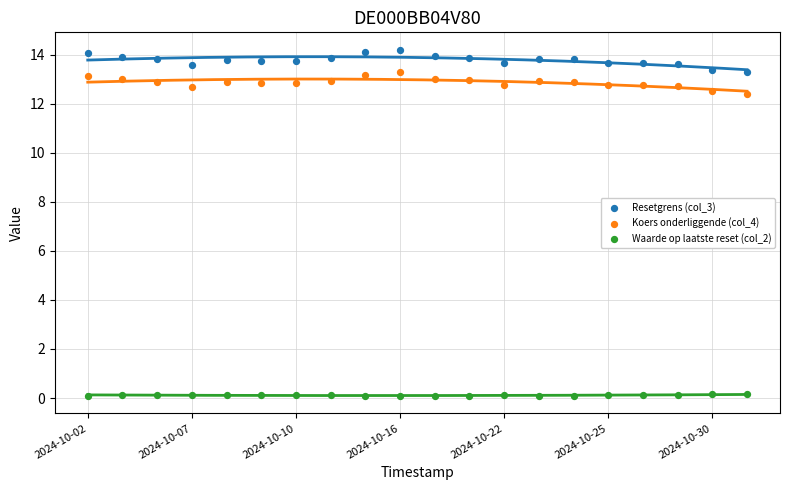

Which series reaches the minimum Y coordinate?

Waarde op laatste reset (col_2)